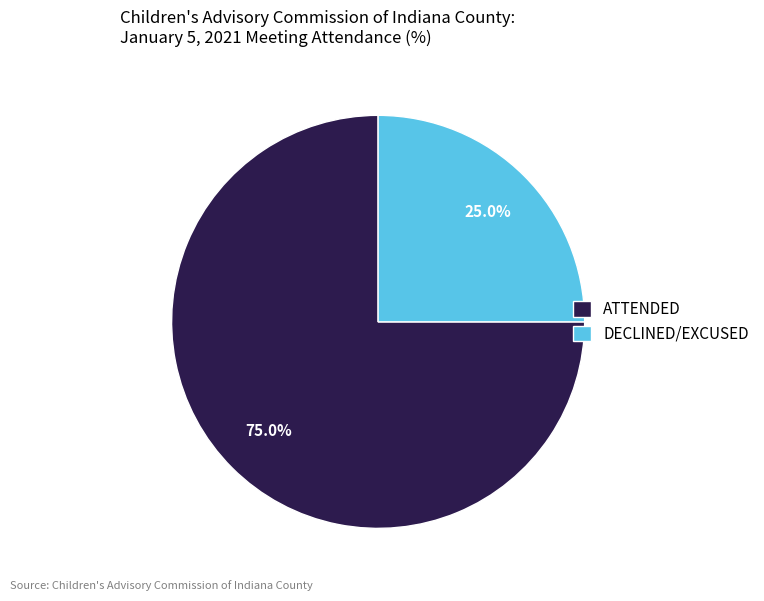

What percentage is NOT represented by ATTENDED?

25.0%